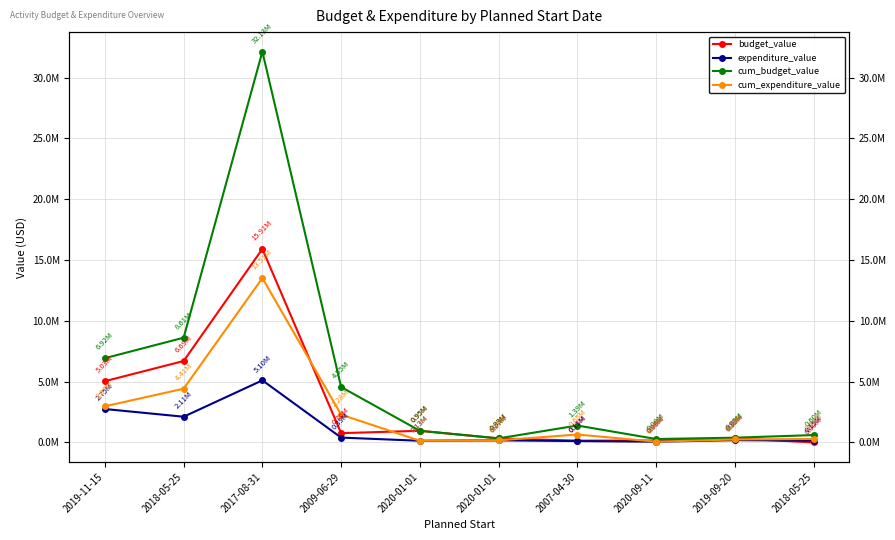

What are all the series names shown in the legend?

budget_value, expenditure_value, cum_budget_value, cum_expenditure_value